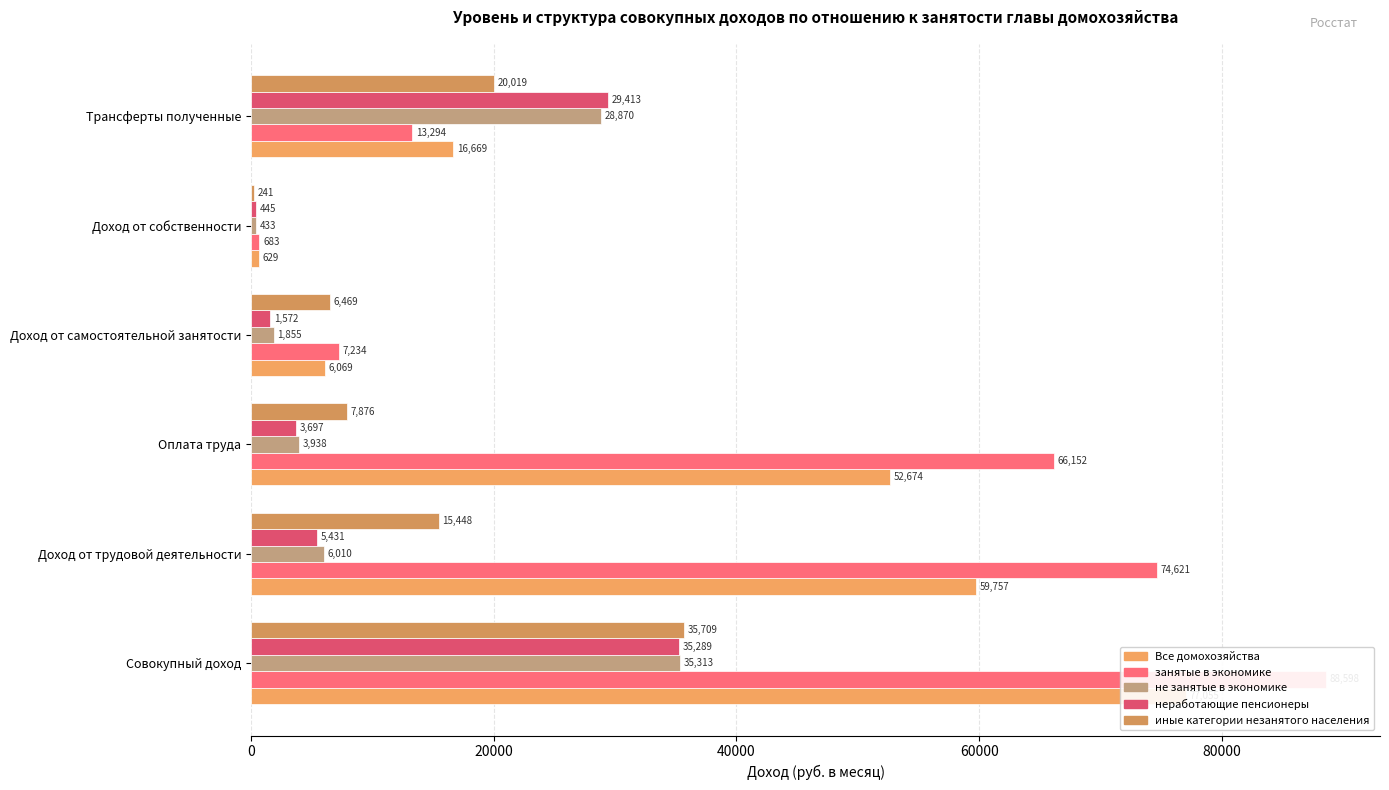

What is the minimum value shown in the chart?

241.4